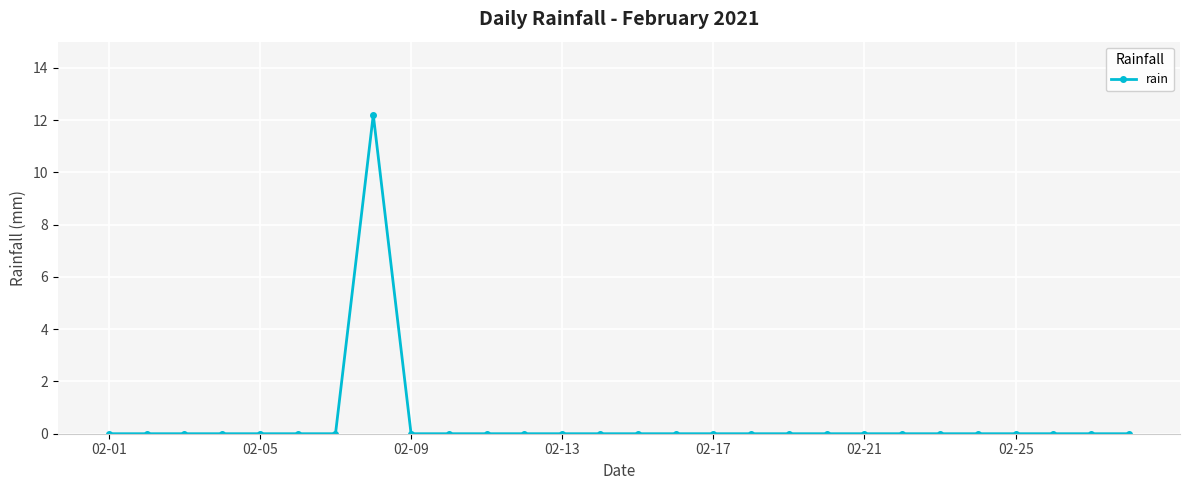

Reading left to right, what are all the values shown in this chart?

0.0	0.0	0.0	0.0	0.0	0.0	0.0	12.2	0.0	0.0	0.0	0.0	0.0	0.0	0.0	0.0	0.0	0.0	0.0	0.0	0.0	0.0	0.0	0.0	0.0	0.0	0.0	0.0